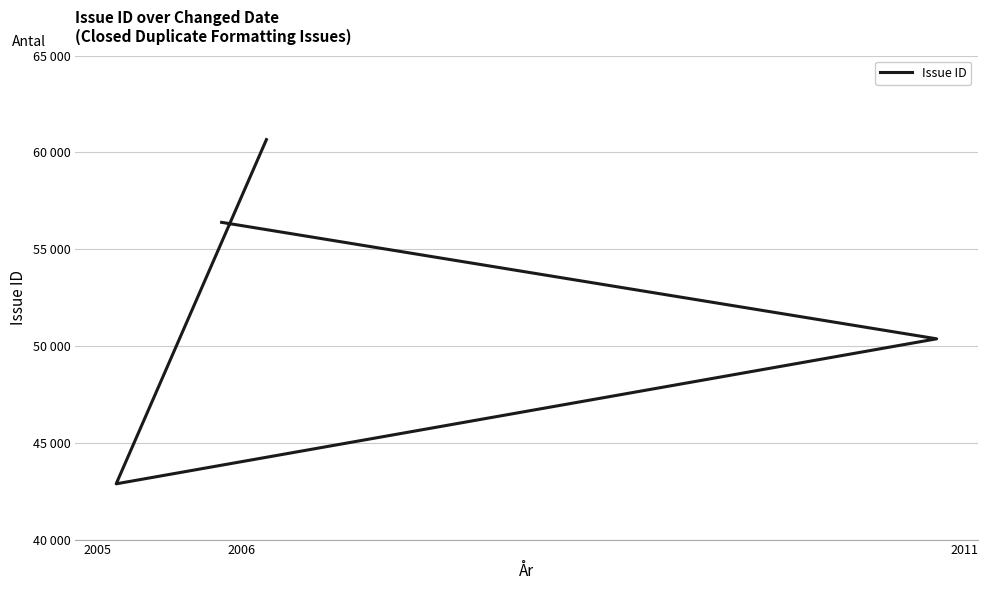

How many values are between 50370 and 60659?

3